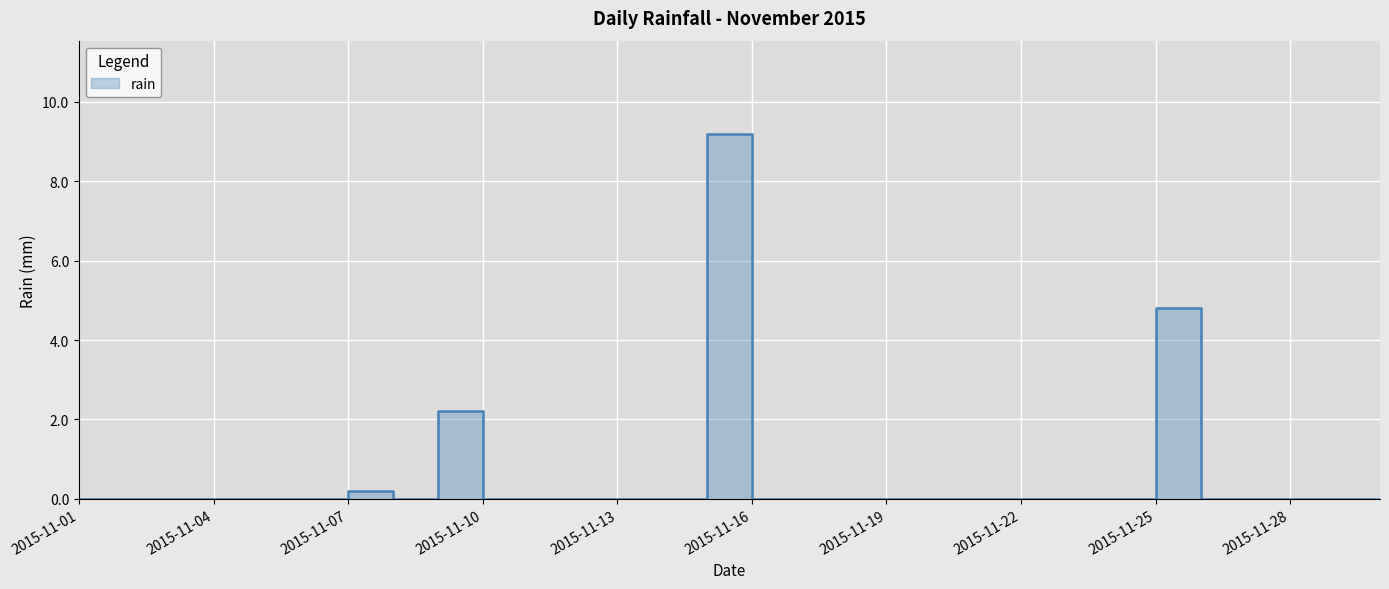

The chart shows a value of -6.2 at 2015-11-13. True or false?

False